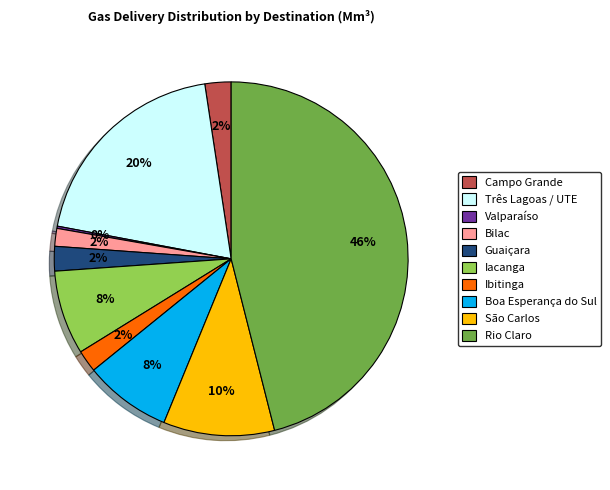

What percentage is the Boa Esperança do Sul slice, to the nearest percent?

8%